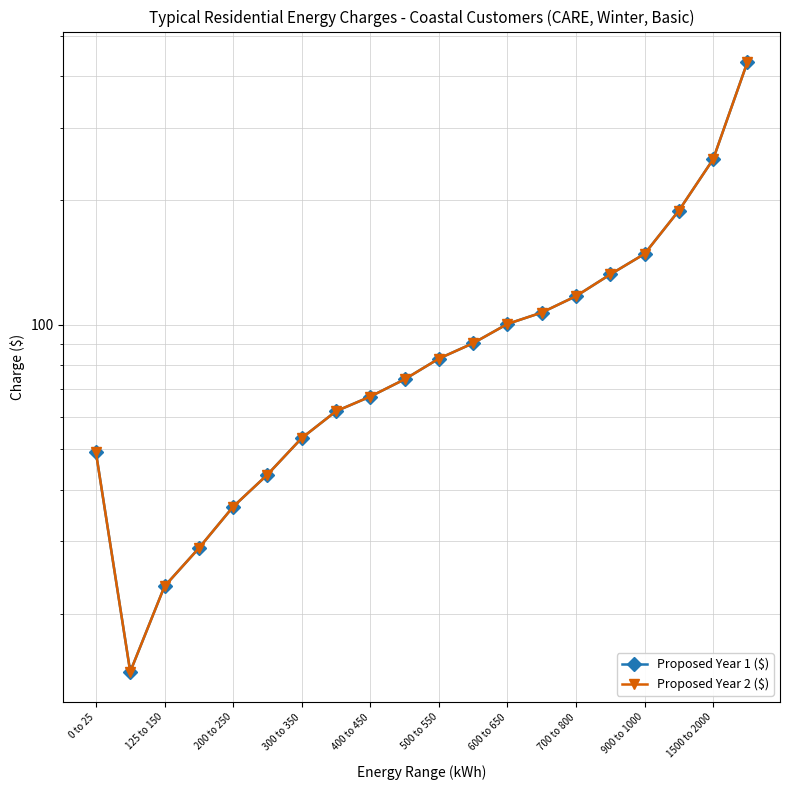

True or false: Proposed Year 1 ($) and Proposed Year 2 ($) cross at least once.

False